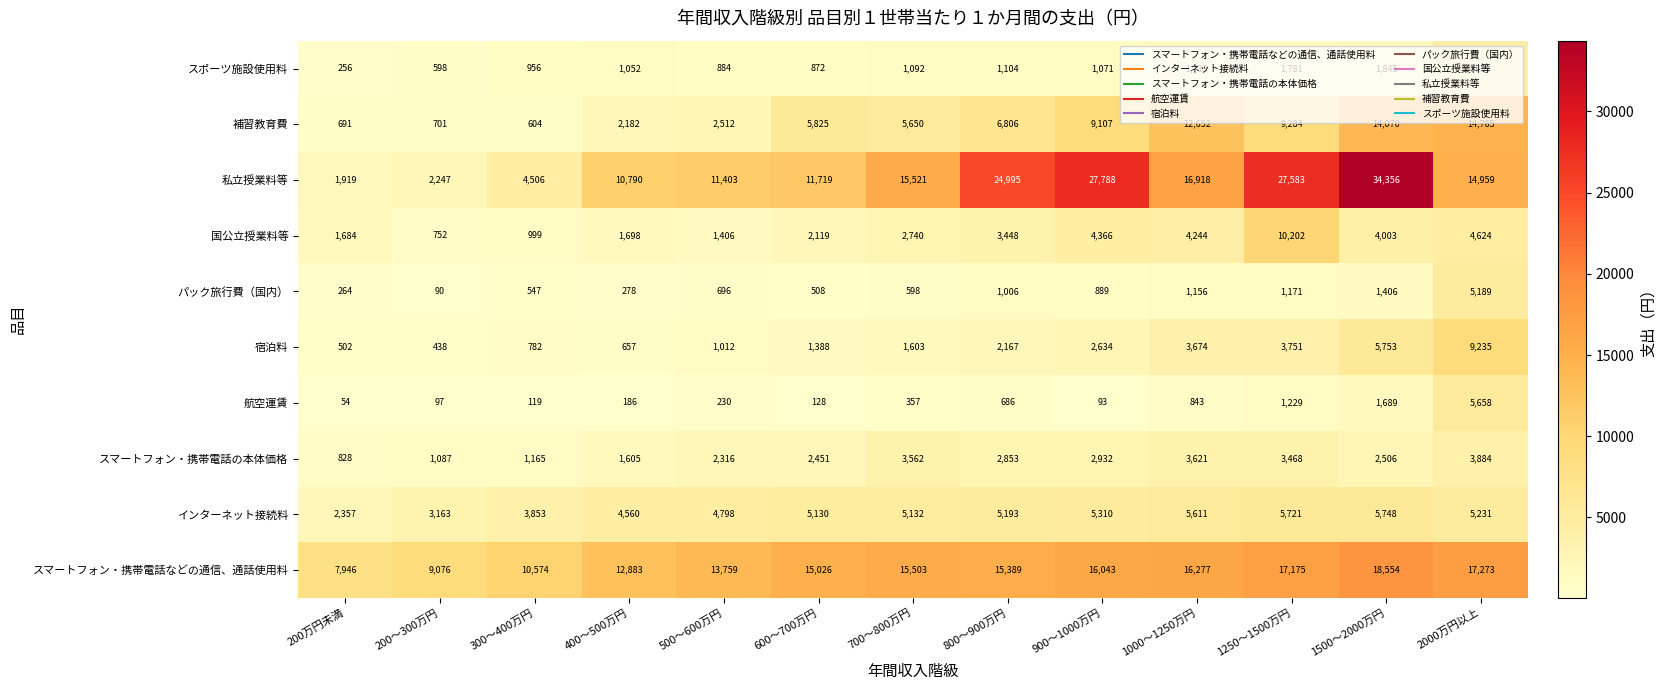

Where does the スマートフォン・携帯電話の本体価格 series first go above 2506?

700～800万円